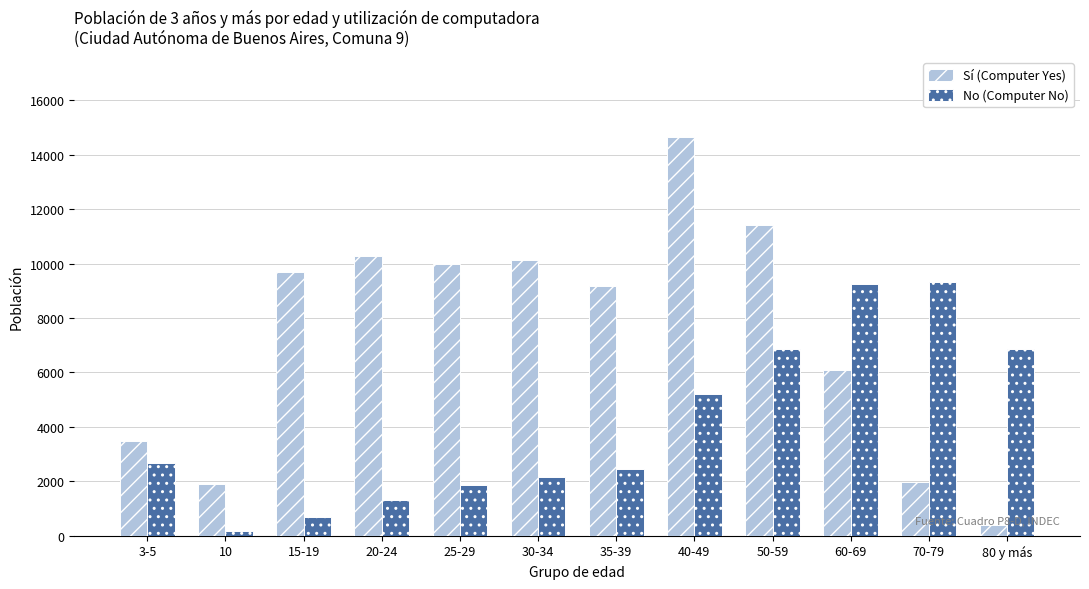

The value of Sí (Computer Yes) at 15-19 is 9684. True or false?

True